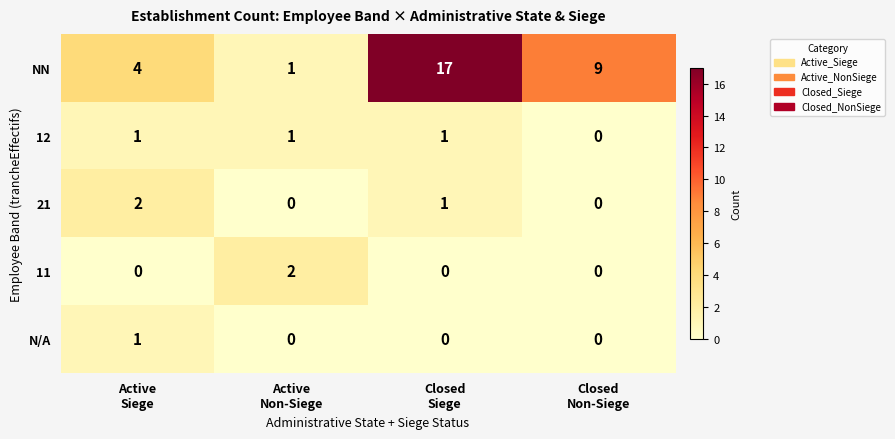

Which series has the largest range (max minus min)?

NN